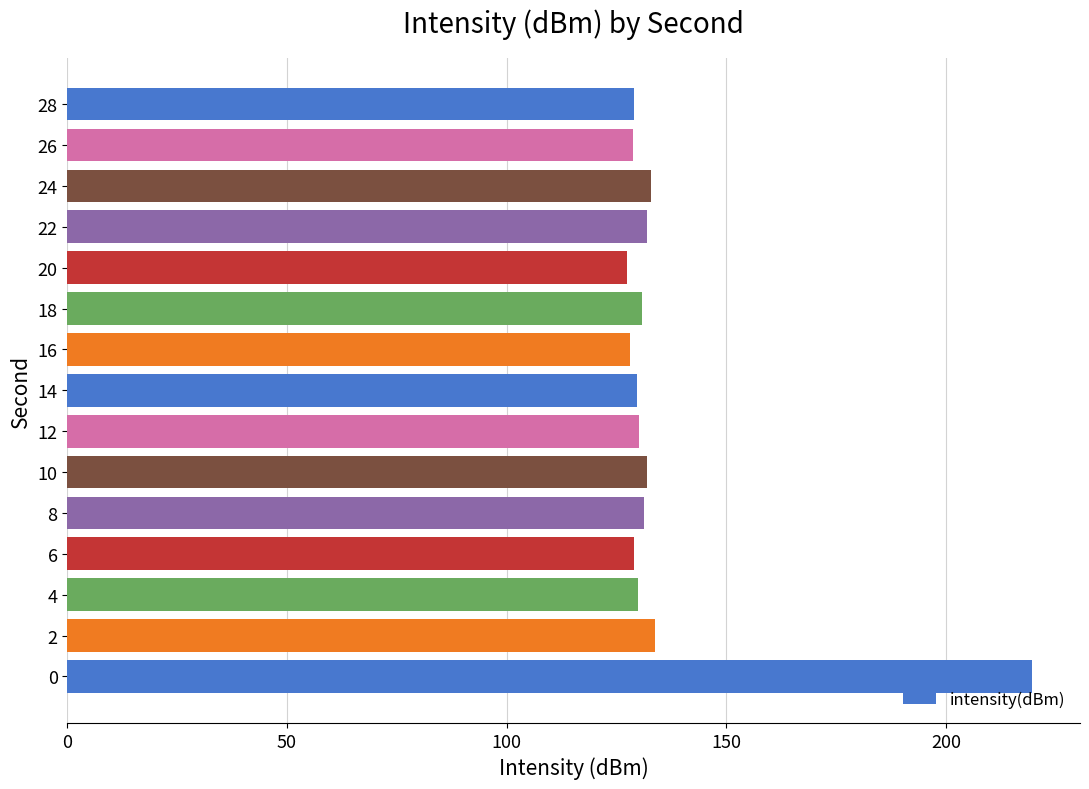

Are the bars horizontal?

Yes